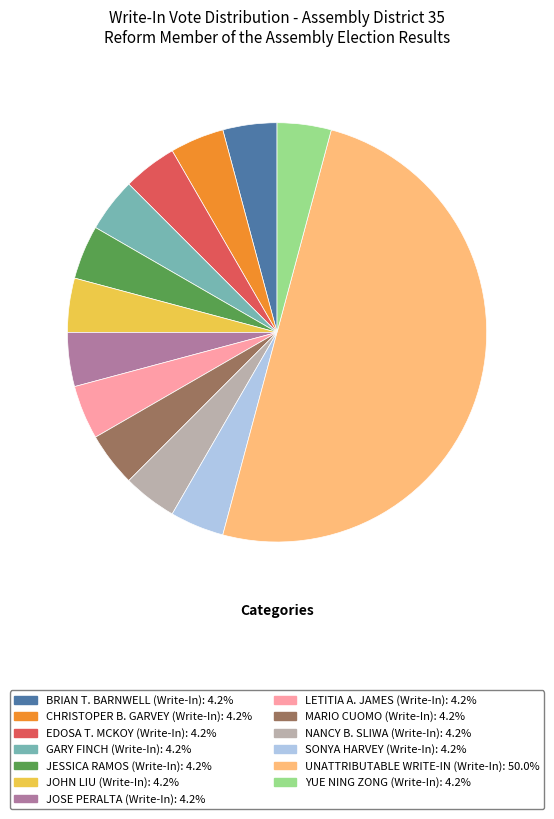

What is the largest slice in the pie chart?

UNATTRIBUTABLE WRITE-IN (Write-In)